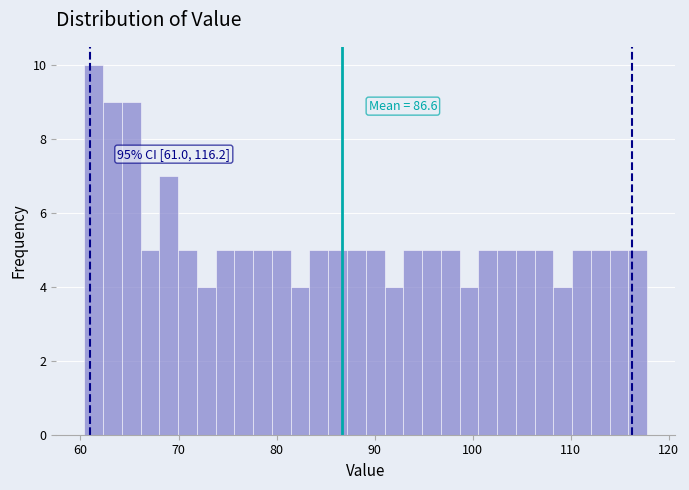

Around what value on the x-axis is the tallest bar? Give the approximate position of its centre, as read against the axis.

61